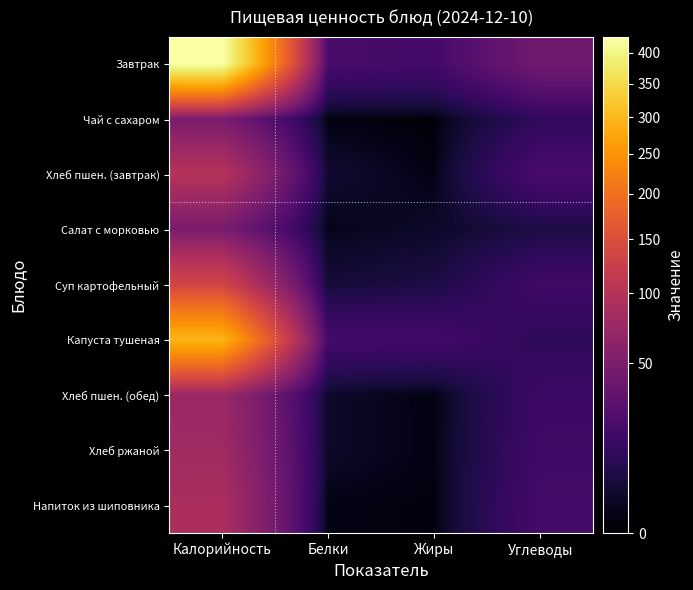

Reading right to left, transcribe all the data shown in this chart.

Завтрак: Углеводы=42.8	Жиры=18.6	Белки=20.4	Калорийность=427.2
Чай с сахаром: Углеводы=11.3	Жиры=0.0	Белки=0.3	Калорийность=47.8
Хлеб пшен. (завтрак): Углеводы=20.8	Жиры=0.4	Белки=3.2	Калорийность=100.0
Салат с морковью: Углеводы=5.8	Жиры=2.3	Белки=1.0	Калорийность=48.0
Суп картофельный: Углеводы=16.7	Жиры=5.8	Белки=4.1	Калорийность=135.2
Капуста тушеная: Углеводы=10.4	Жиры=17.9	Белки=18.1	Калорийность=295.4
Хлеб пшен. (обед): Углеводы=15.6	Жиры=0.3	Белки=2.4	Калорийность=75.0
Хлеб ржаной: Углеводы=16.8	Жиры=0.4	Белки=2.4	Калорийность=80.0
Напиток из шиповника: Углеводы=18.7	Жиры=0.2	Белки=0.5	Калорийность=89.3